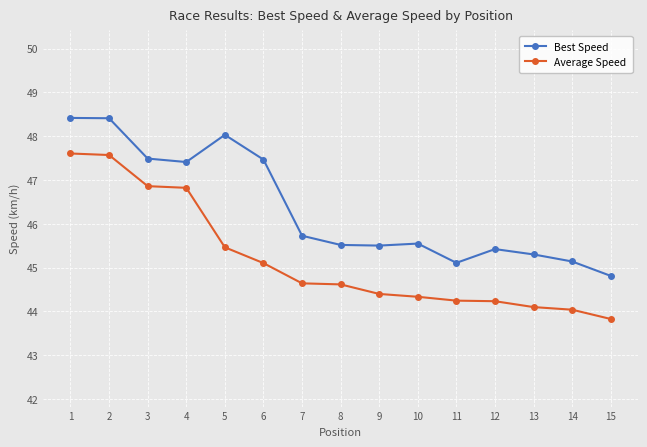

True or false: Best Speed and Average Speed cross at least once.

False